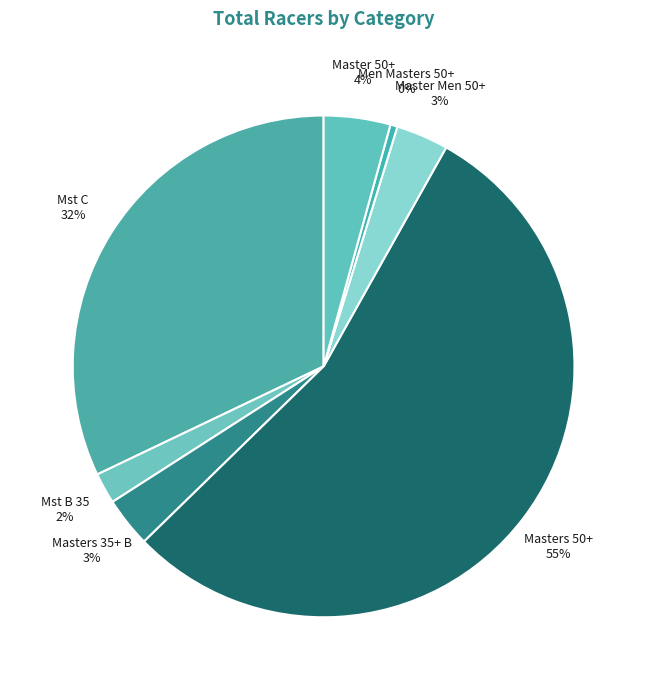

To the nearest percent, what percentage of the pie is Mst B 35?

2%